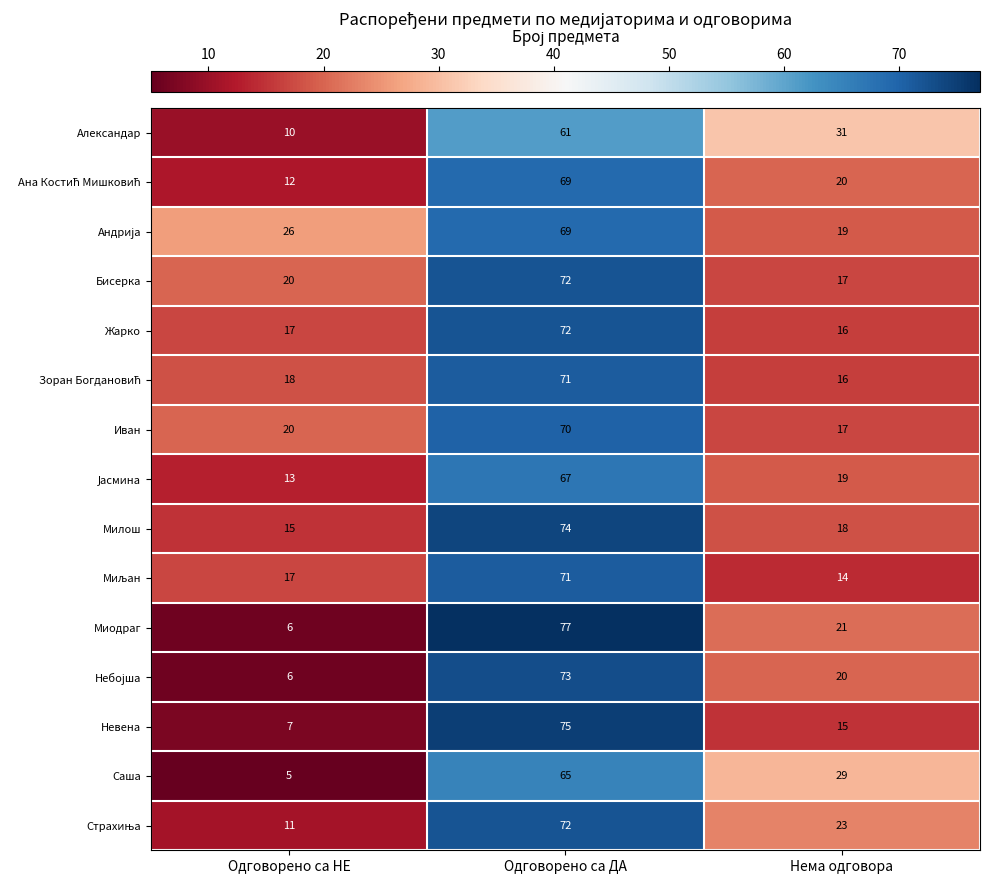

What is the difference between the maximum and minimum values in the Саша series?

60